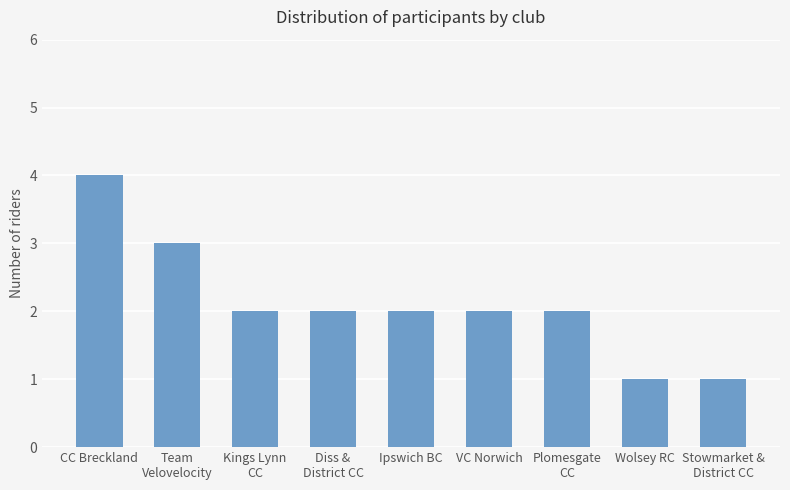

What is the ratio of the value at VC Norwich to the value at CC Breckland?

0.5